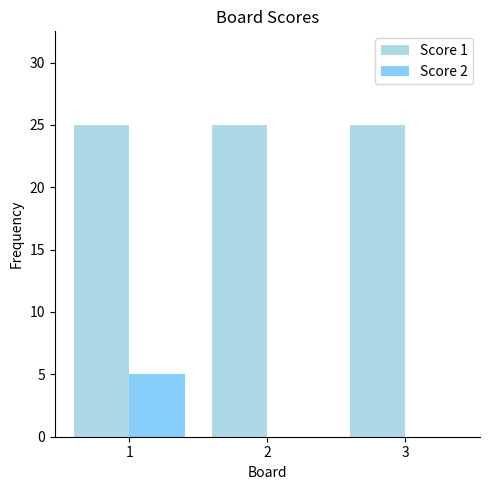

Reading left to right, what are all the values shown in this chart?

Score 1: 1=25	2=25	3=25
Score 2: 1=5	2=0	3=0